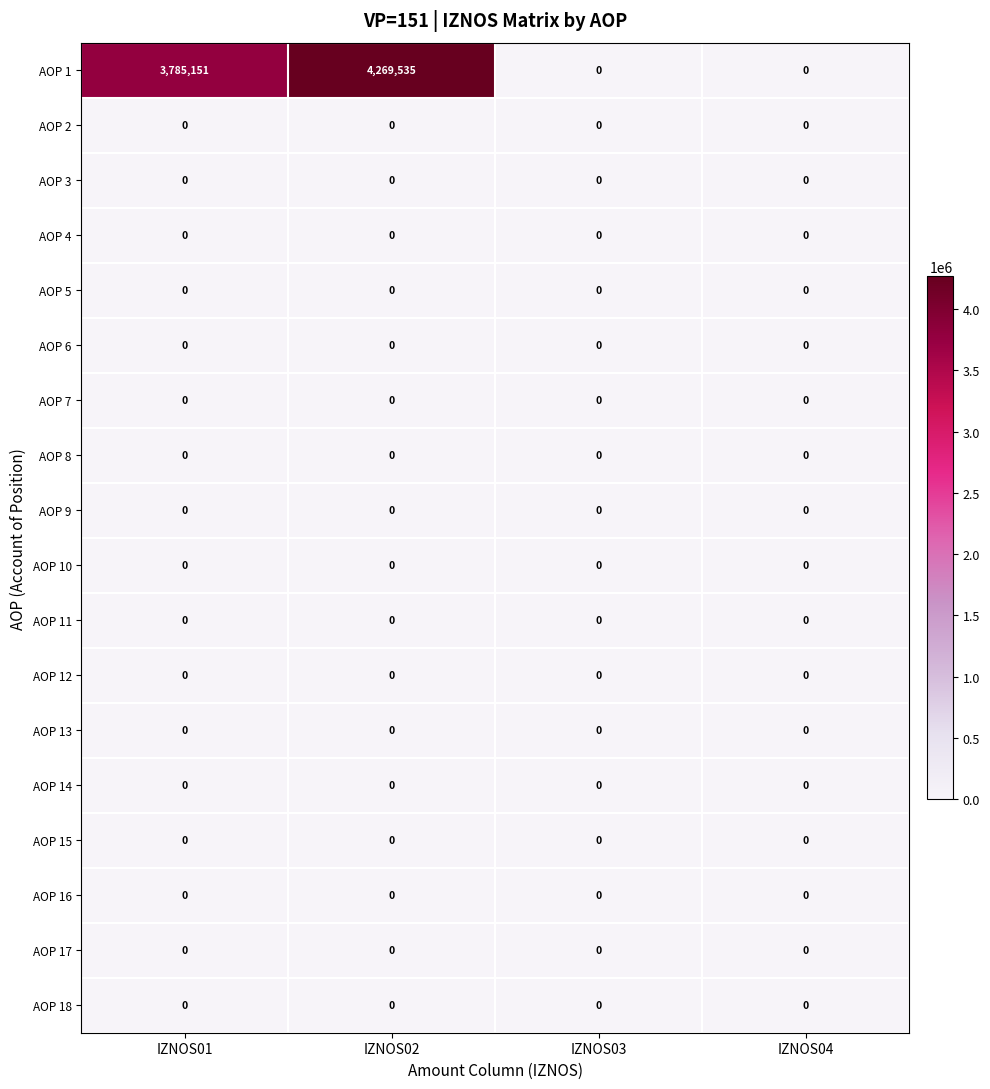

How many data points does each series have?

4